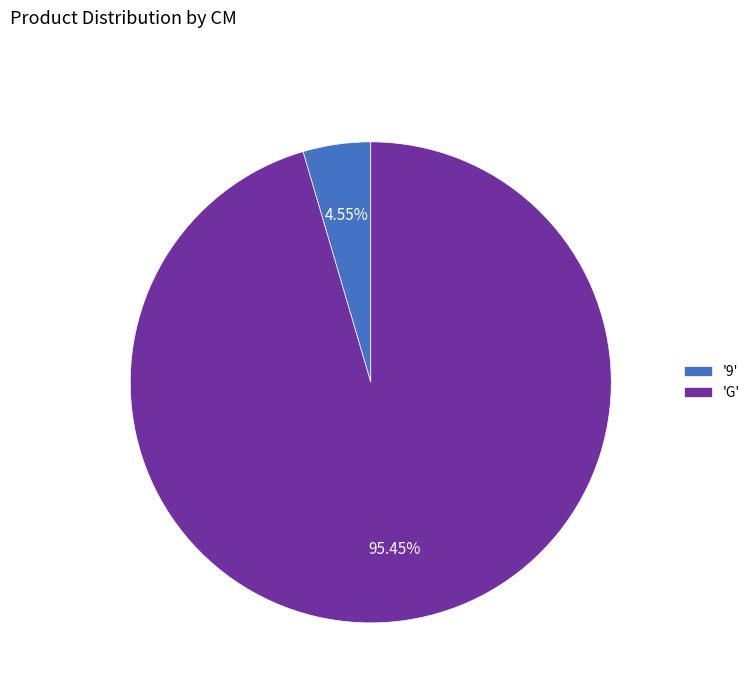

Combined, do 'G' and '9' account for over 50%?

Yes